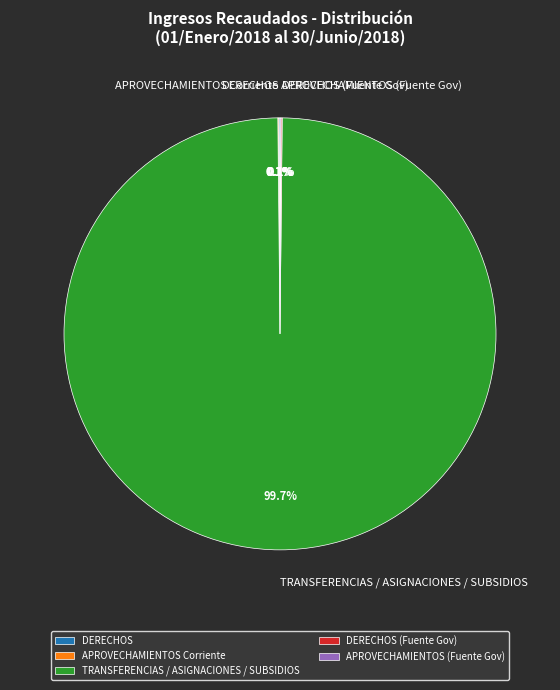

Which slice is the largest?

TRANSFERENCIAS / ASIGNACIONES / SUBSIDIOS